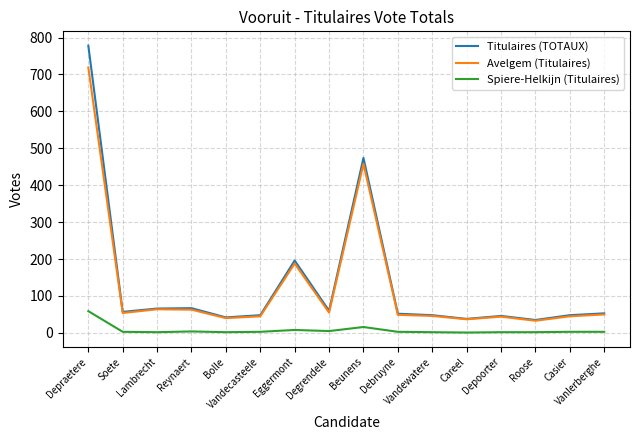

The Spiere-Helkijn (Titulaires) series shows 2 at Roose. True or false?

True